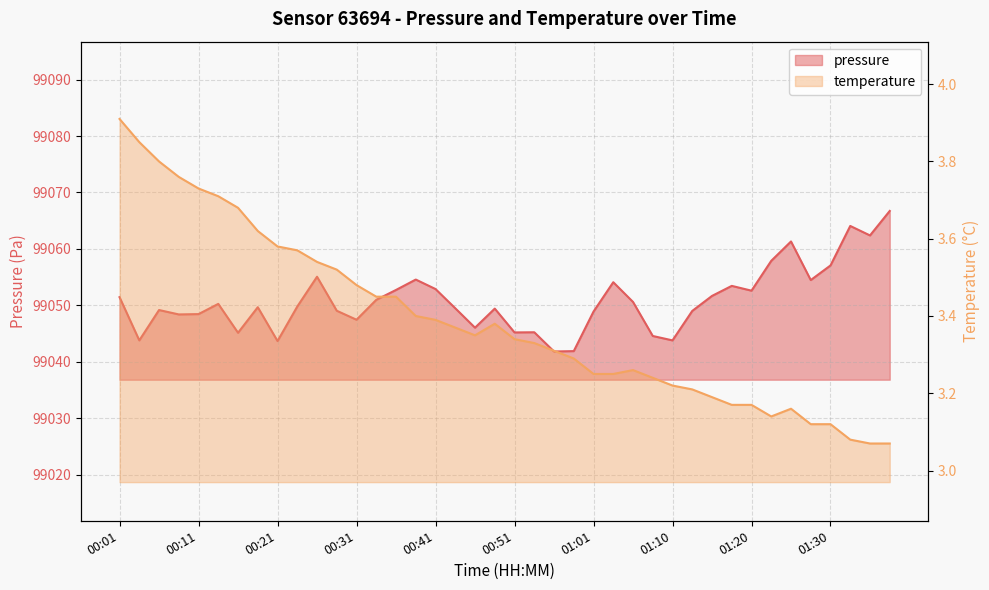

What is the spread (max minus min) of values at 00:43?

99046.1